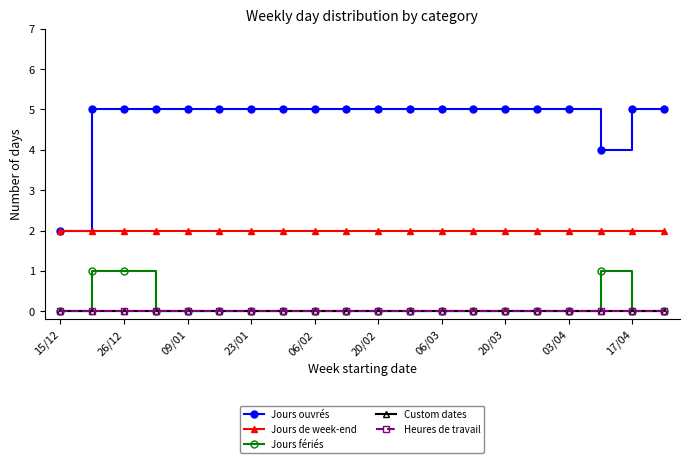

Where is Custom dates nearest to the value 0?

15/12